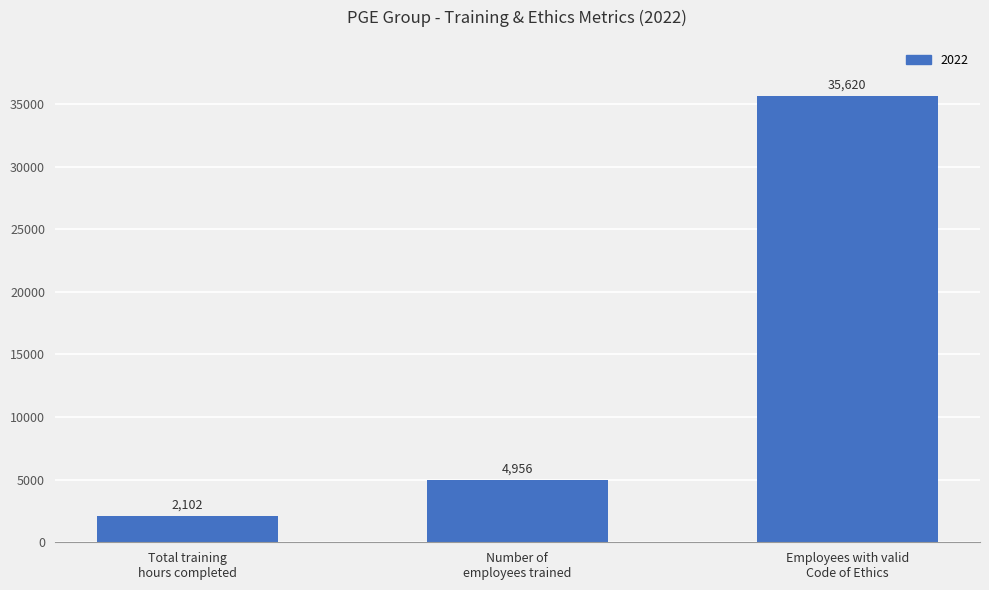

How many series are shown in this chart?

1